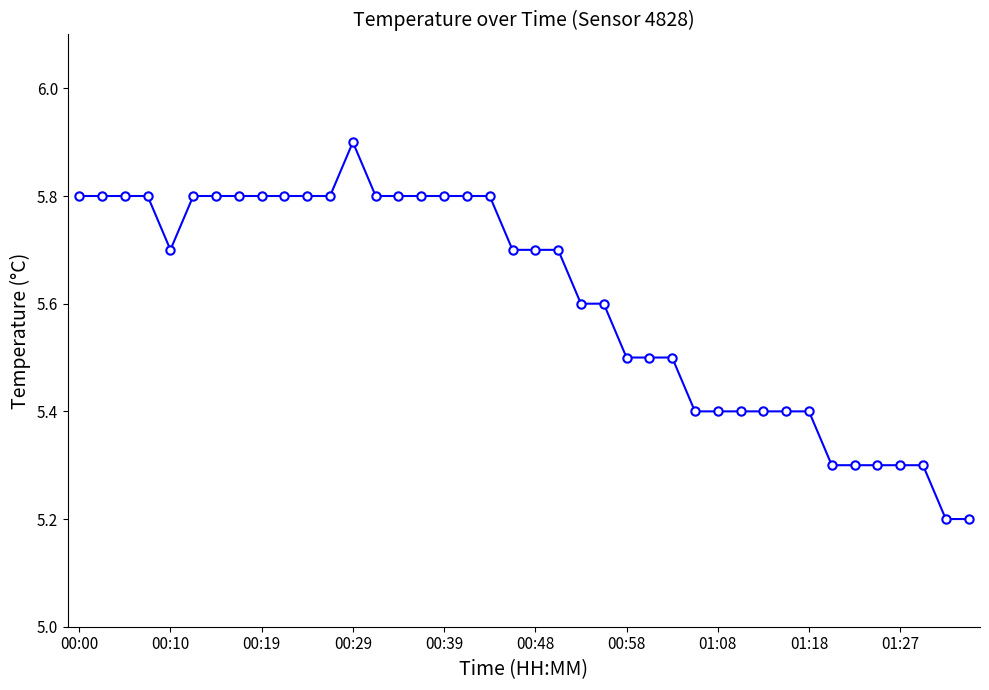

True or false: there are more than 0 points higher than both neighbors.

True